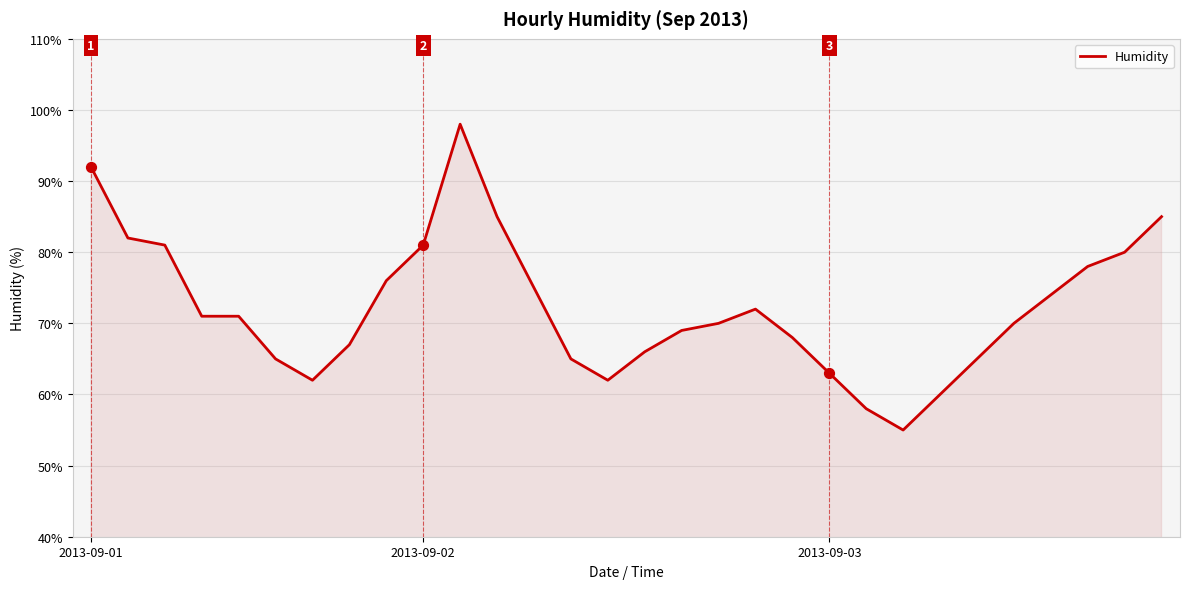

What is the minimum value shown in the chart?

55